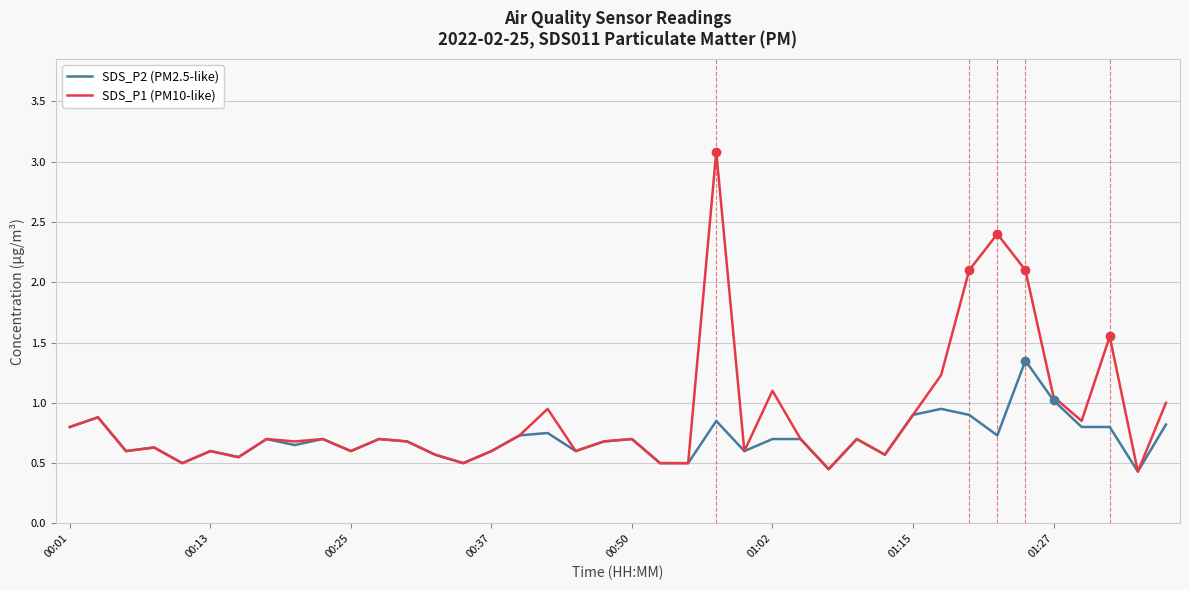

What is the lowest value of the SDS_P2 (PM2.5-like) series?

0.4